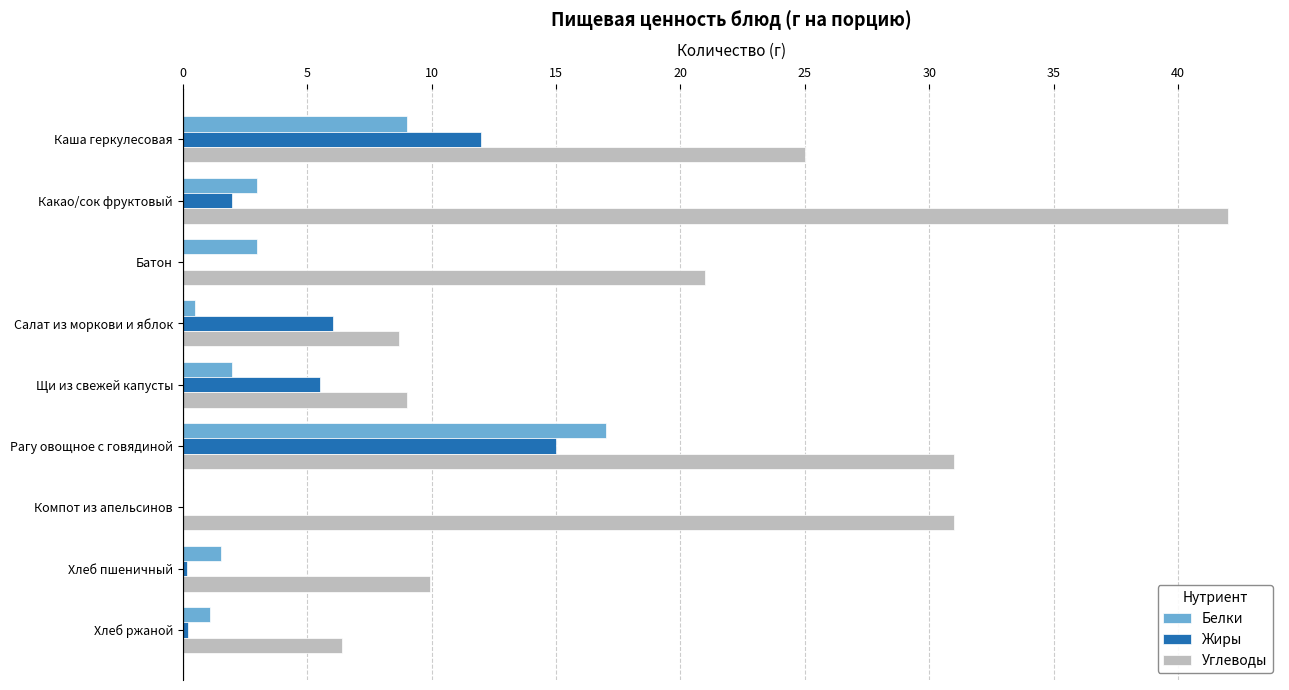

What is the total value across all series at Какао/сок фруктовый?

47.0